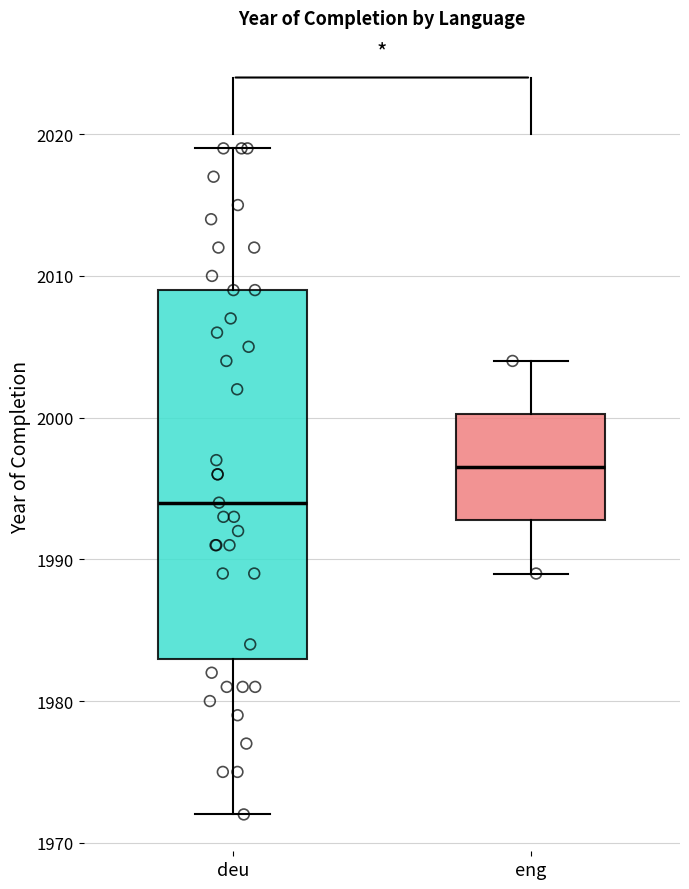

Reading left to right, transcribe this box plot: for each box, give where its median line is, the range the box spans, and where its two whiskers end, as read against the y-axis. The values are not printed on the chart, so give them approximately, as read against the axis.

deu: median 1994, box 1983 to 2009, whiskers 1972 to 2019
eng: median 1997, box 1993 to 2000, whiskers 1989 to 2004